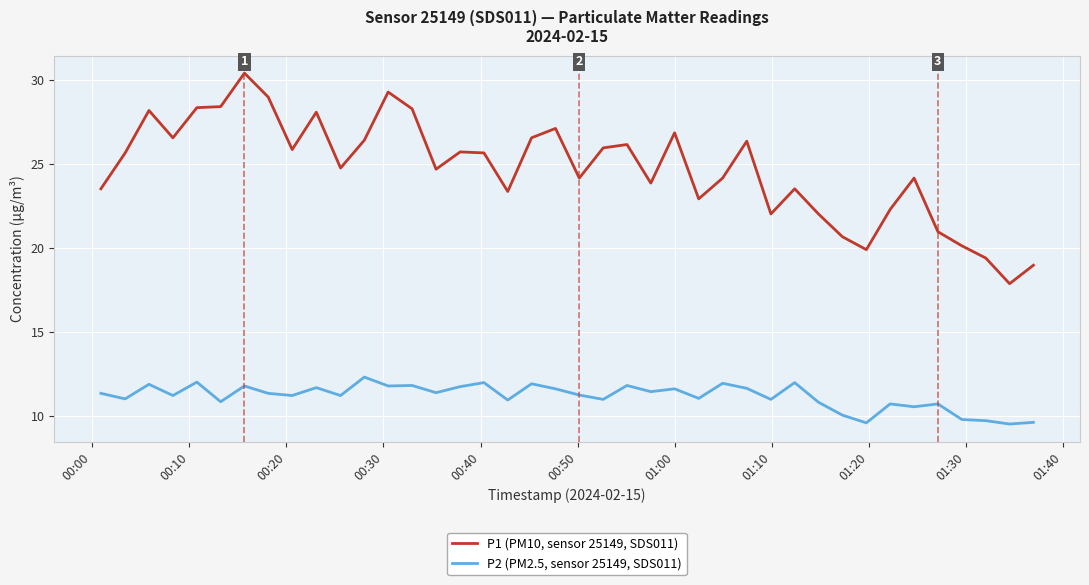

What is the difference between the maximum and minimum values in the P2 (PM2.5, sensor 25149, SDS011) series?

2.8